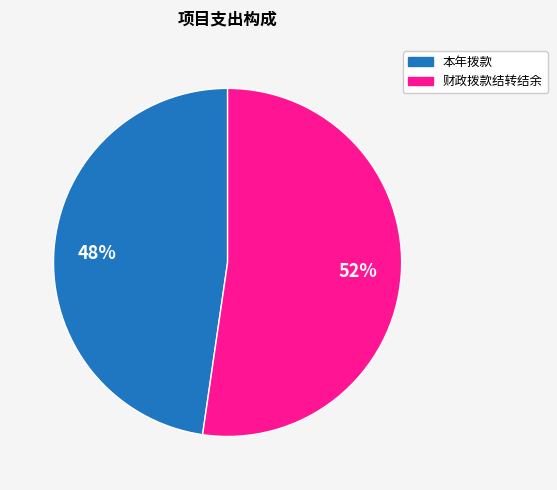

To the nearest percent, what is the average slice percentage?

50%